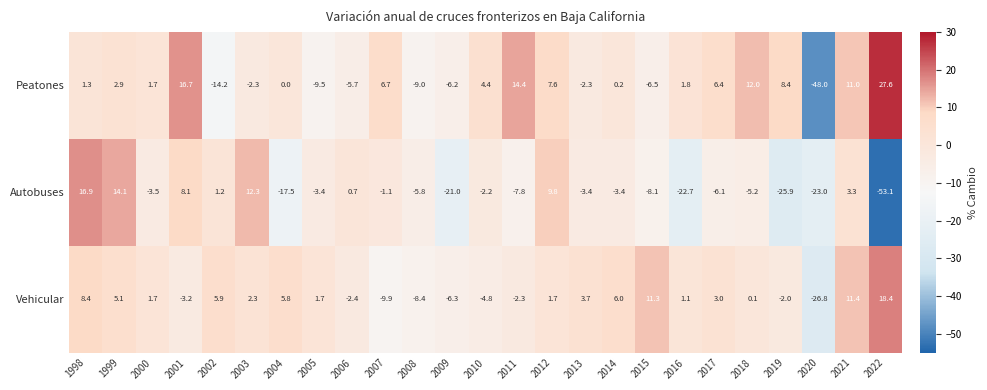

Rank the series at 2014 from highest to lowest value.

Vehicular, Peatones, Autobuses